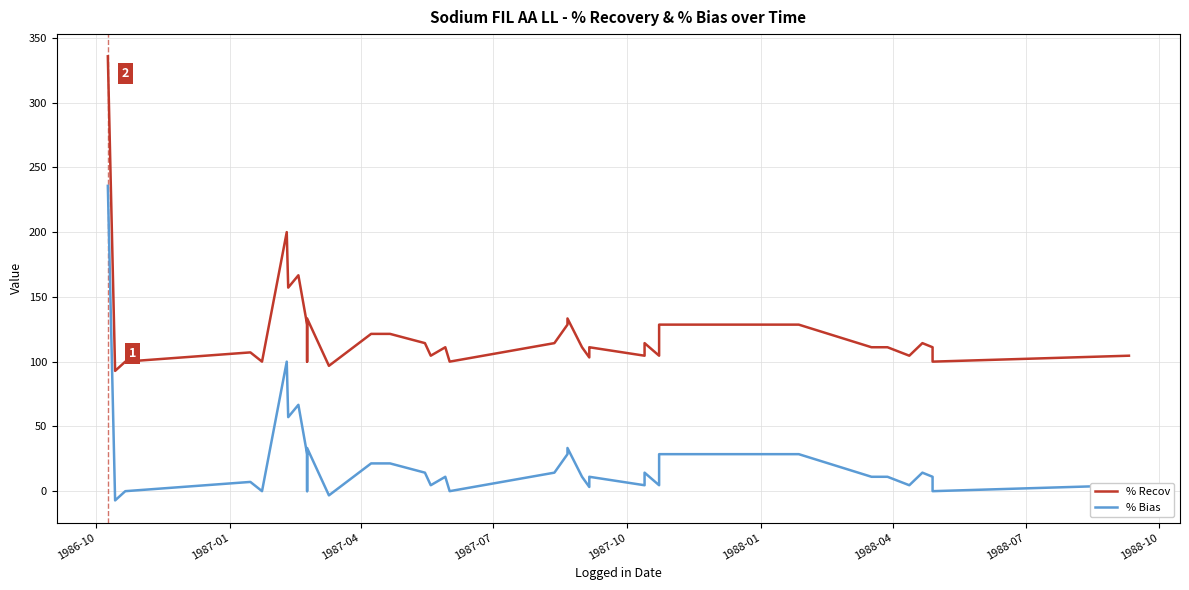

What is the difference between the maximum and minimum values in the % Recov series?

242.8